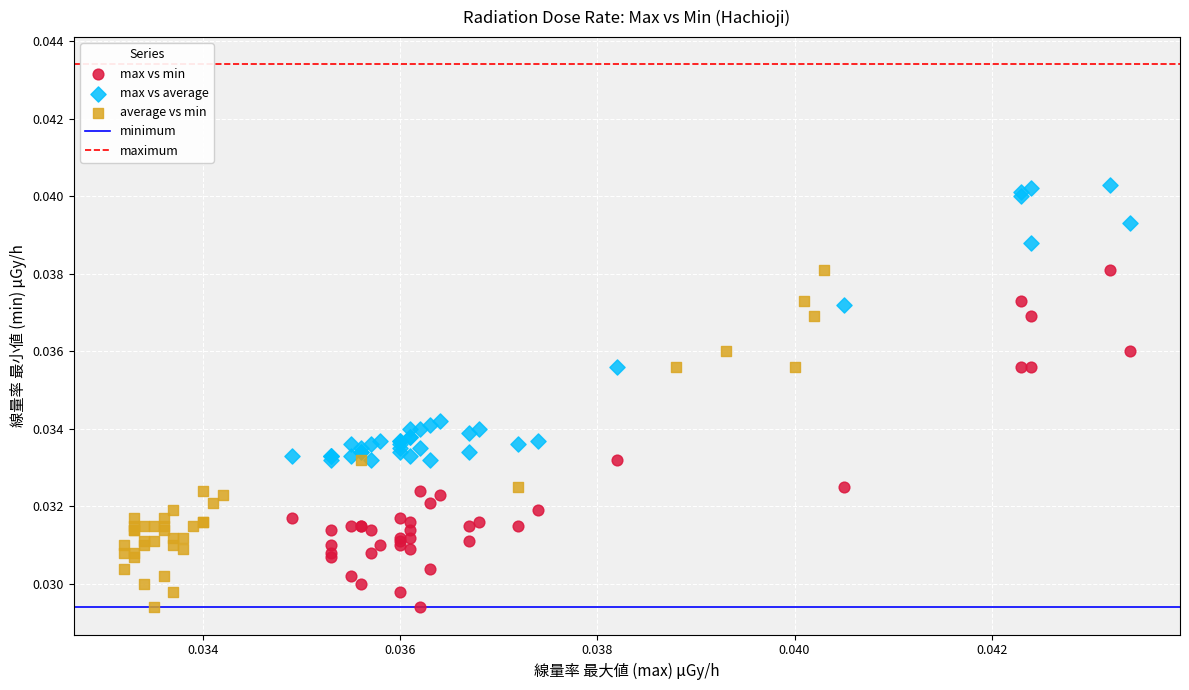

Which series contains the highest Y value?

max vs average